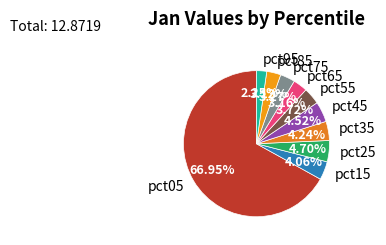

The pct25 slice represents 5% of the pie. True or false?

True